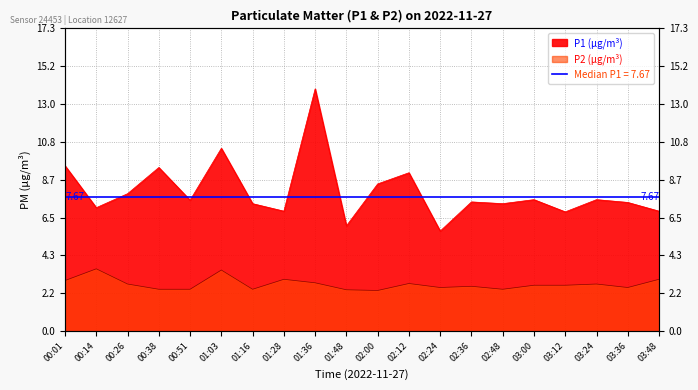

What is the difference between the maximum and minimum values in the P1 series?

8.1